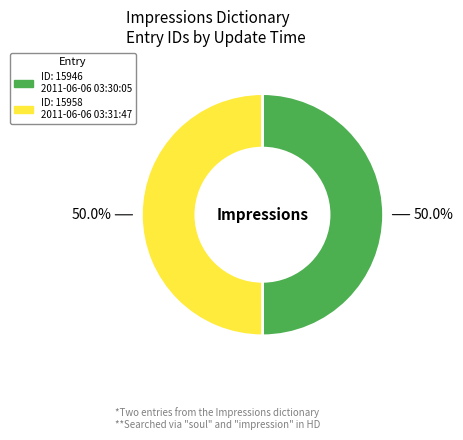

Count the number of slices in the pie.

2